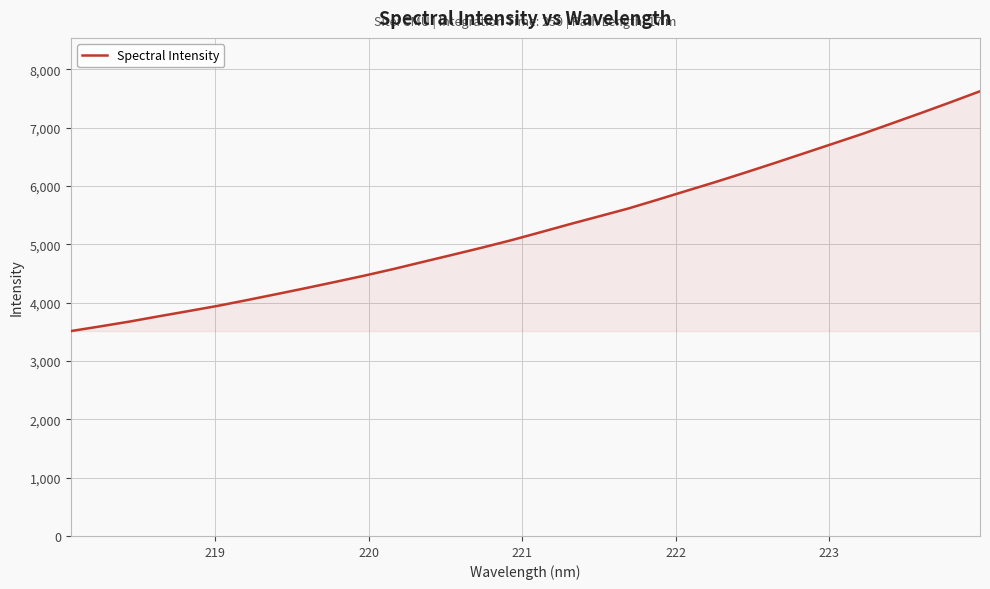

Reading right to left, list all the values displayed in this chart.

7622.4	7435.2	7252.1	7073.2	6894.3	6727.0	6560.0	6393.5	6230.4	6070.9	5918.0	5763.9	5613.1	5478.1	5343.9	5205.0	5068.3	4940.6	4818.7	4698.2	4576.5	4462.0	4353.7	4247.6	4144.5	4042.8	3943.7	3853.8	3765.6	3674.7	3591.9	3511.7